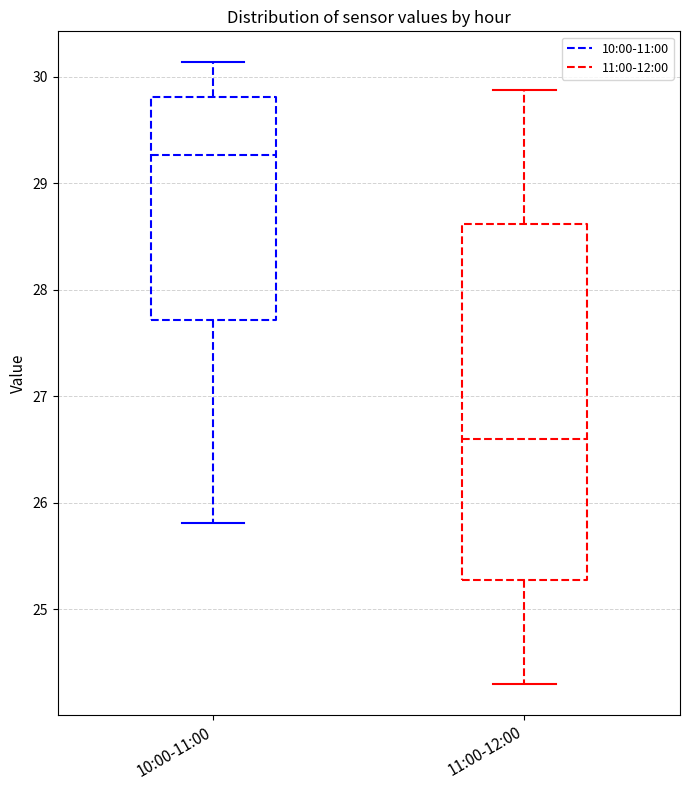

Reading left to right, transcribe this box plot: for each box, give where its median line is, the range the box spans, and where its two whiskers end, as read against the y-axis. The values are not printed on the chart, so give them approximately, as read against the axis.

10:00-11:00: median 29.3, box 27.7 to 29.8, whiskers 25.8 to 30.1
11:00-12:00: median 26.6, box 25.3 to 28.6, whiskers 24.3 to 29.9